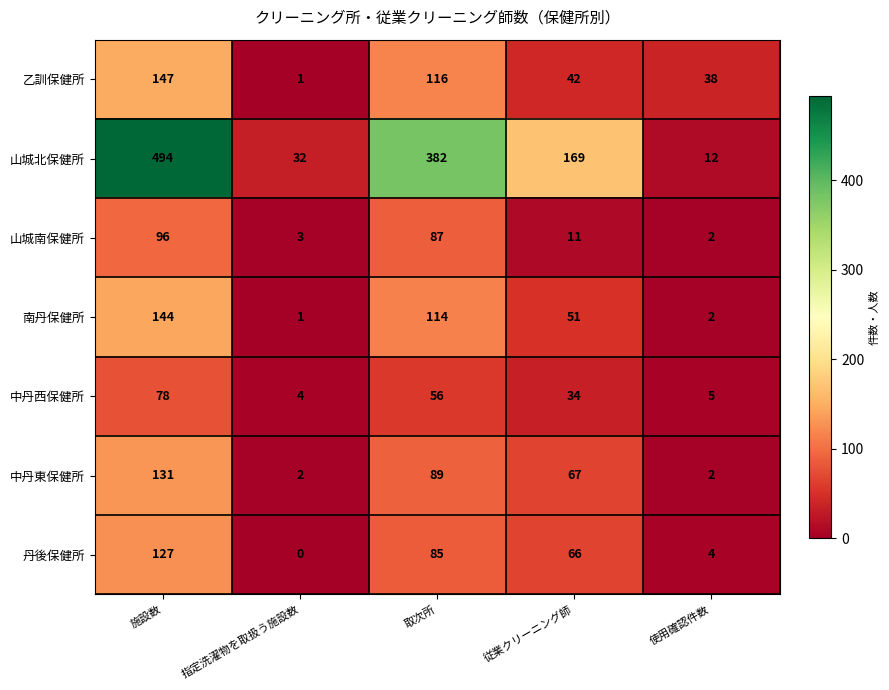

Which series has the widest spread of values?

山城北保健所